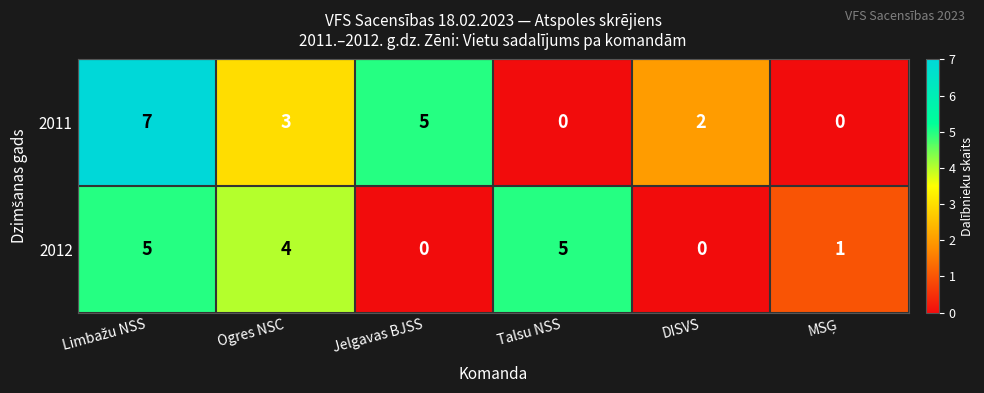

Rank the series by their average value, from highest to lowest.

2011, 2012